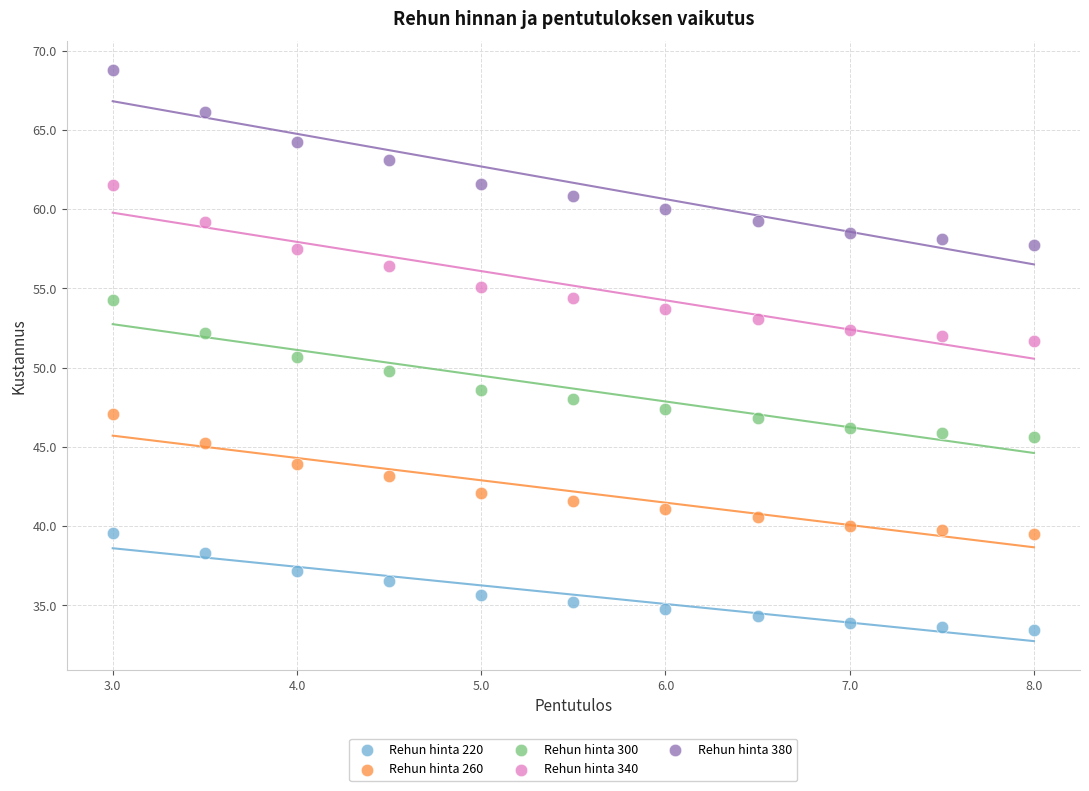

Which series reaches the minimum Y coordinate?

Rehun hinta 220